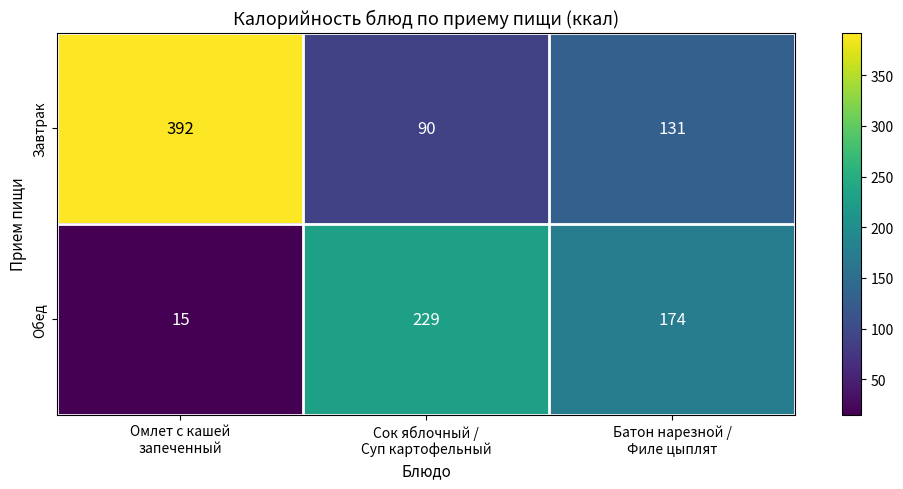

Rank the series at Сок яблочный /
Суп картофельный from highest to lowest value.

Обед, Завтрак